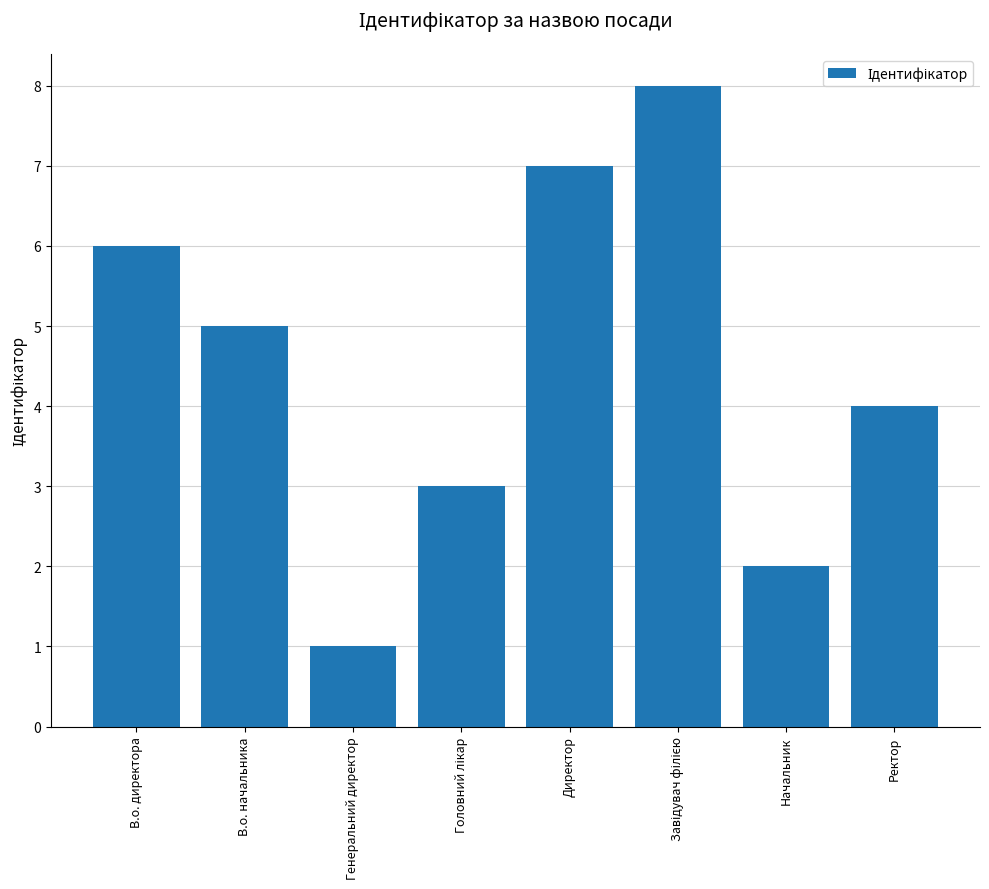

Reading left to right, what are all the values shown in this chart?

6	5	1	3	7	8	2	4